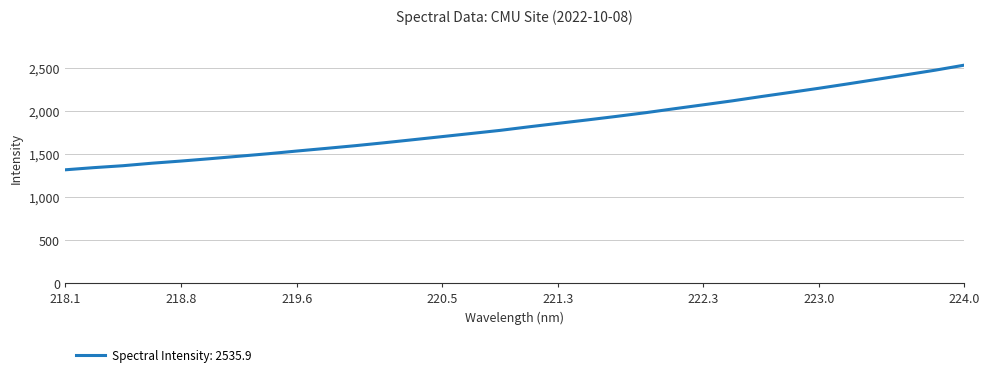

What is the minimum value shown in the chart?

1319.7